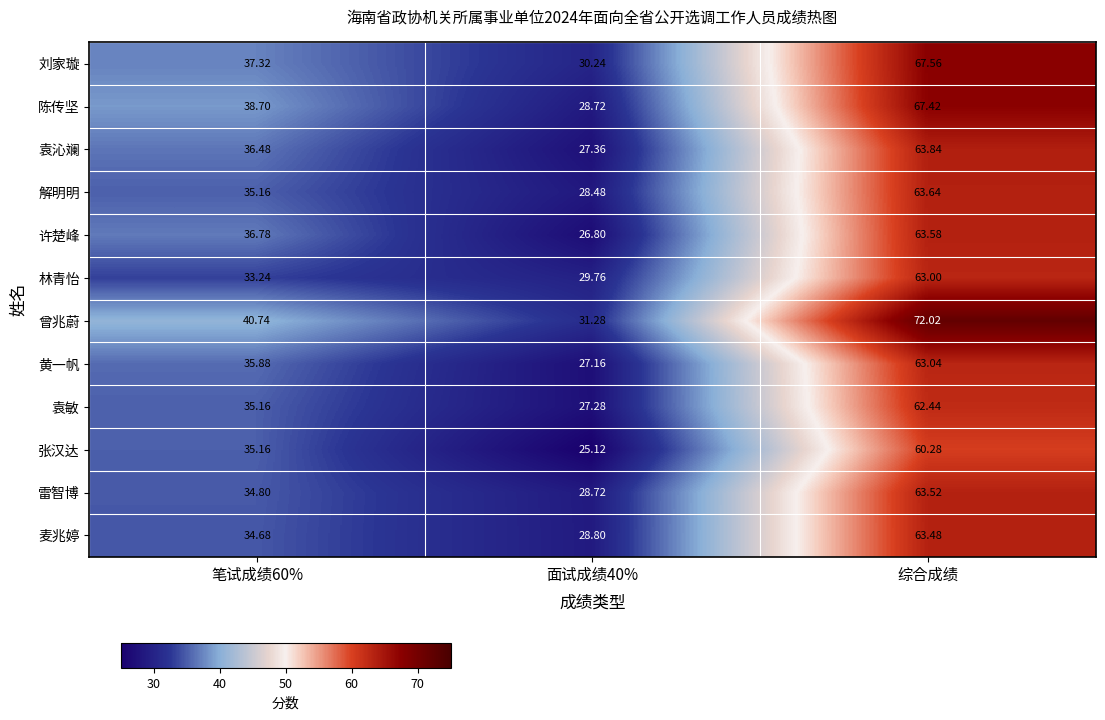

At how many categories does at least one series exceed 53?

1